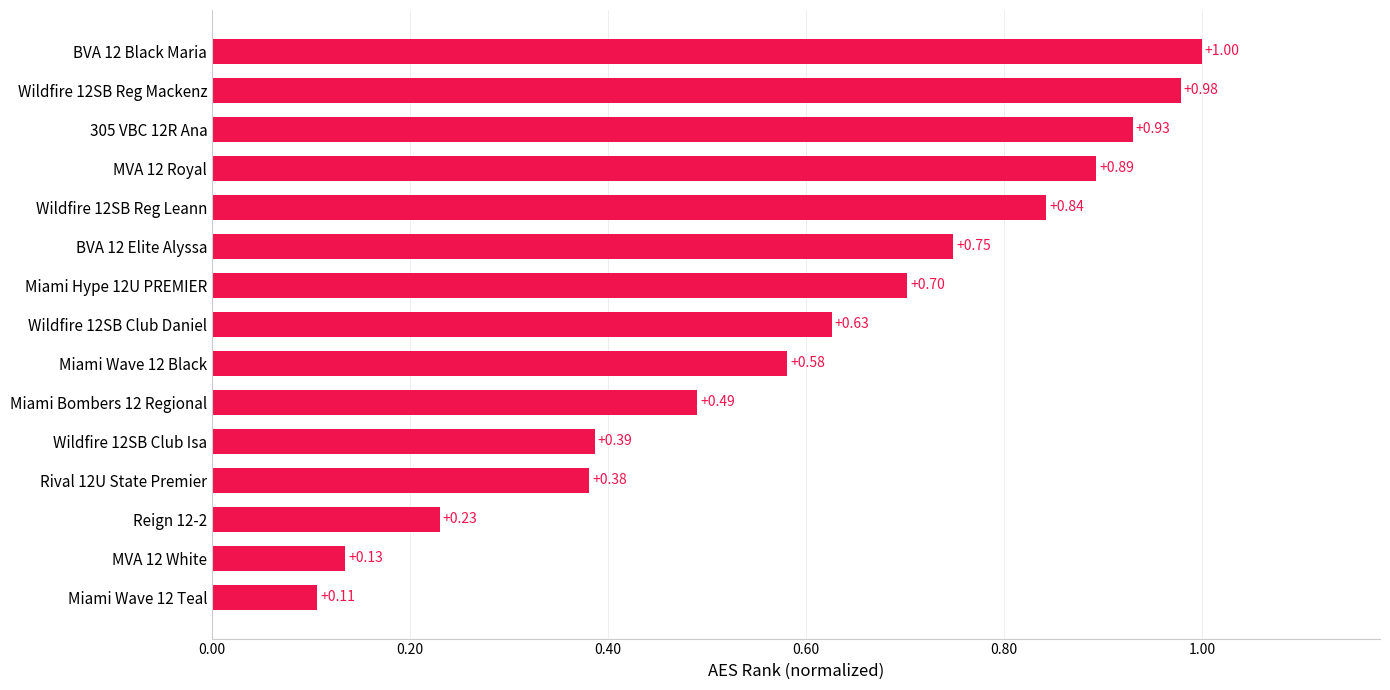

What is the difference between the values at Wildfire 12SB Reg Leann and Miami Wave 12 Teal?

0.7